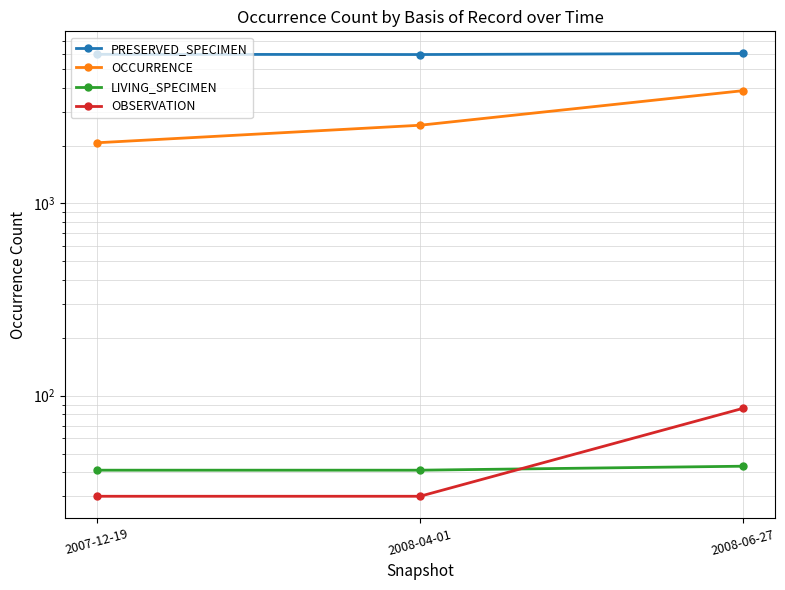

Which series has the largest total across all categories?

PRESERVED_SPECIMEN